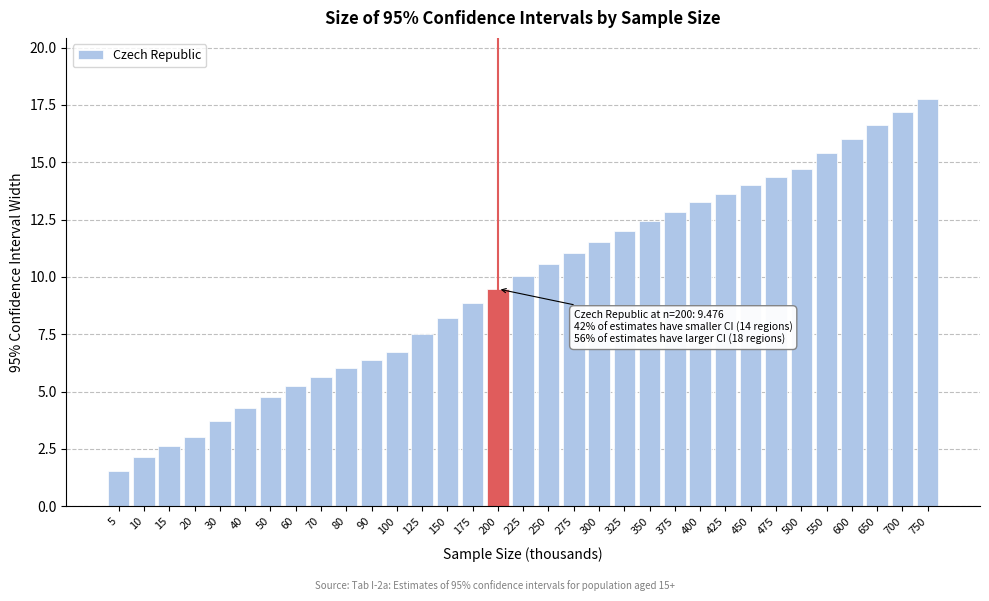

At which category does the chart reach its minimum across all series?

5